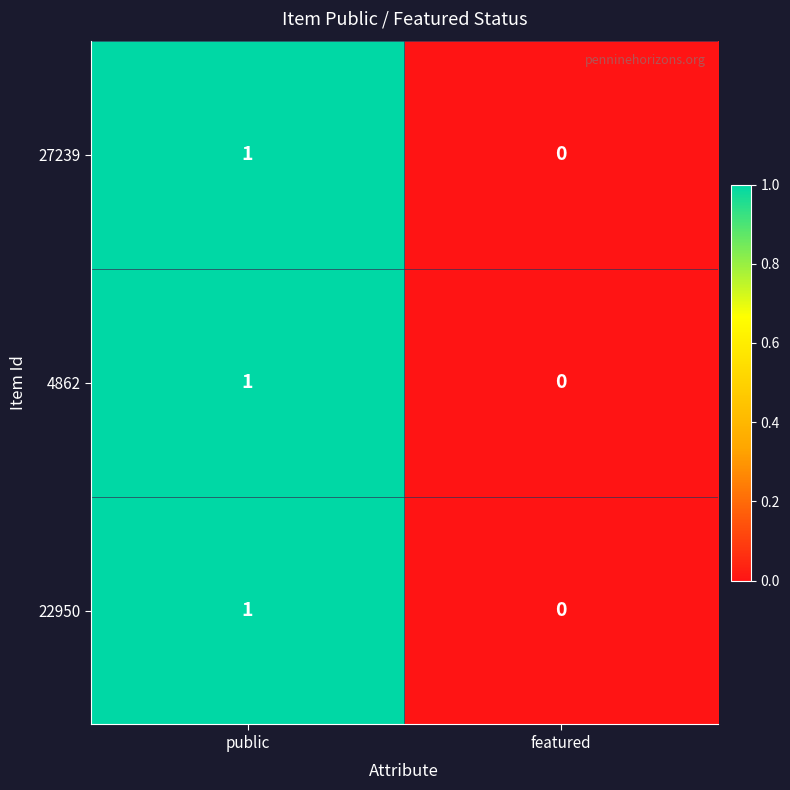

At which label is 4862 closest to 0?

featured